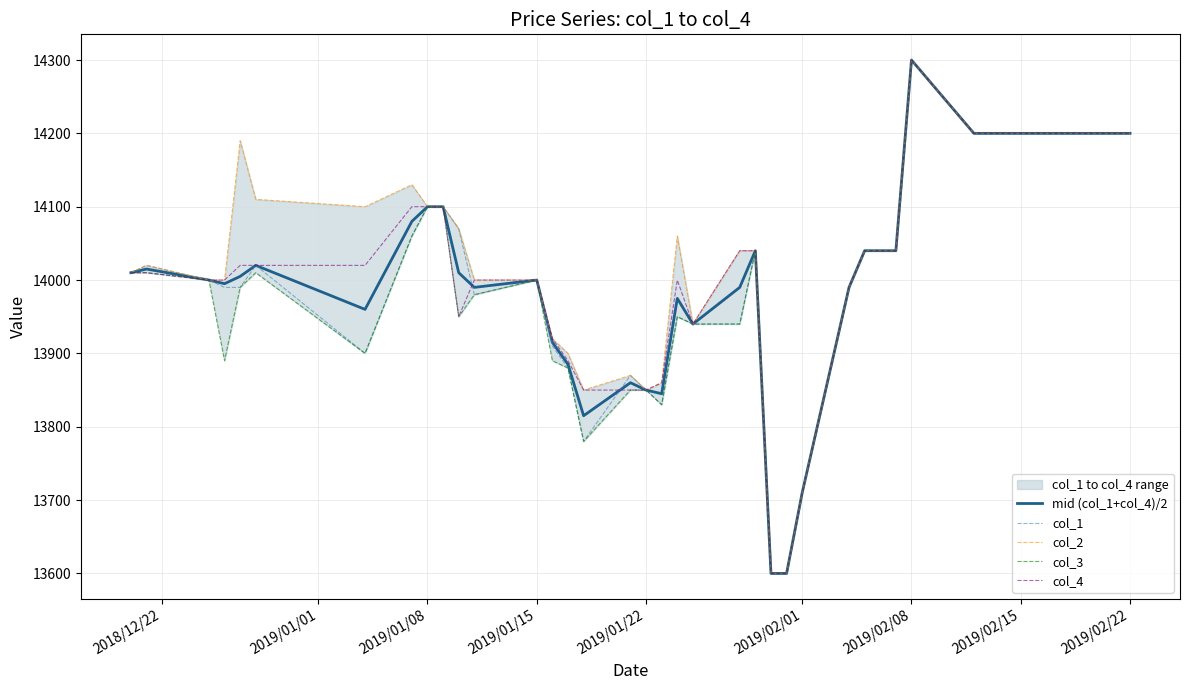

In col_4, how many points are lower than both neighbors (excluding endpoints)?

2